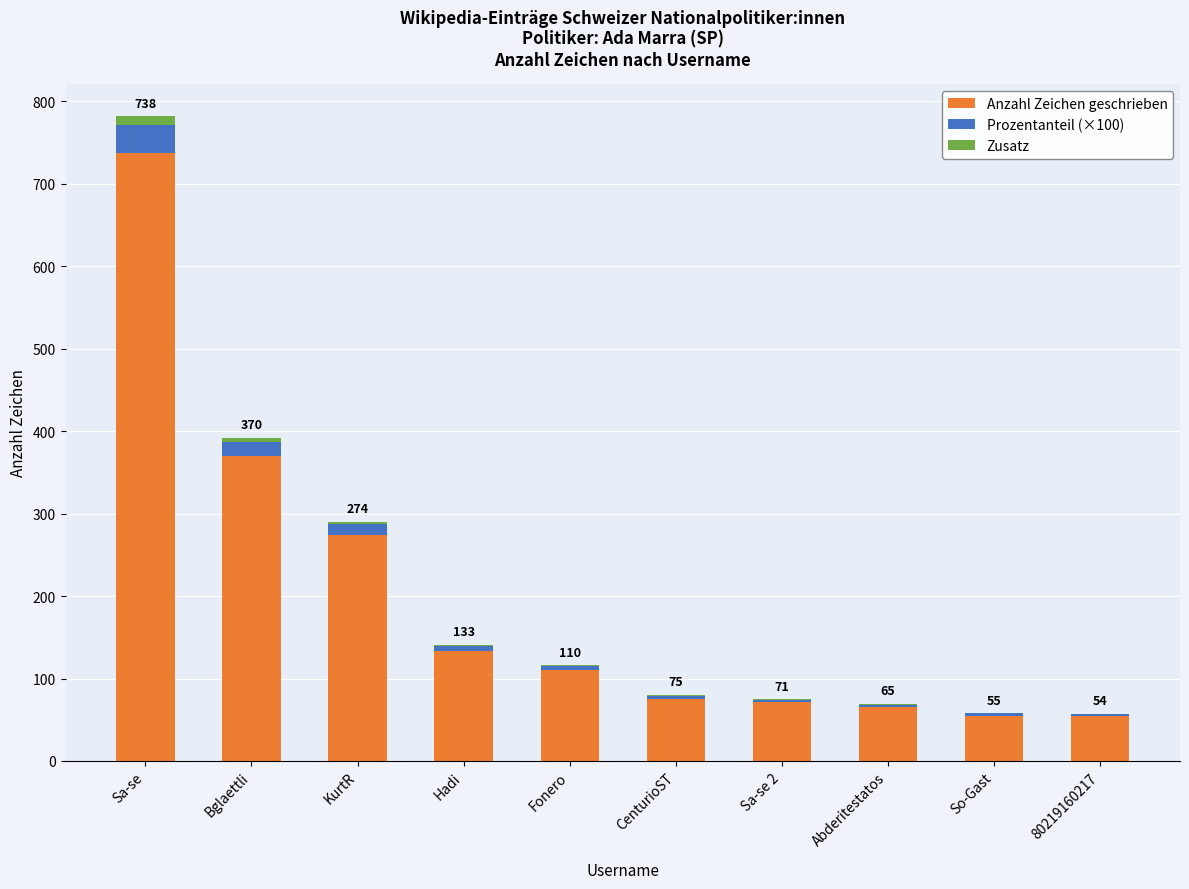

At which label does Anzahl Zeichen geschrieben reach its peak?

Sa-se